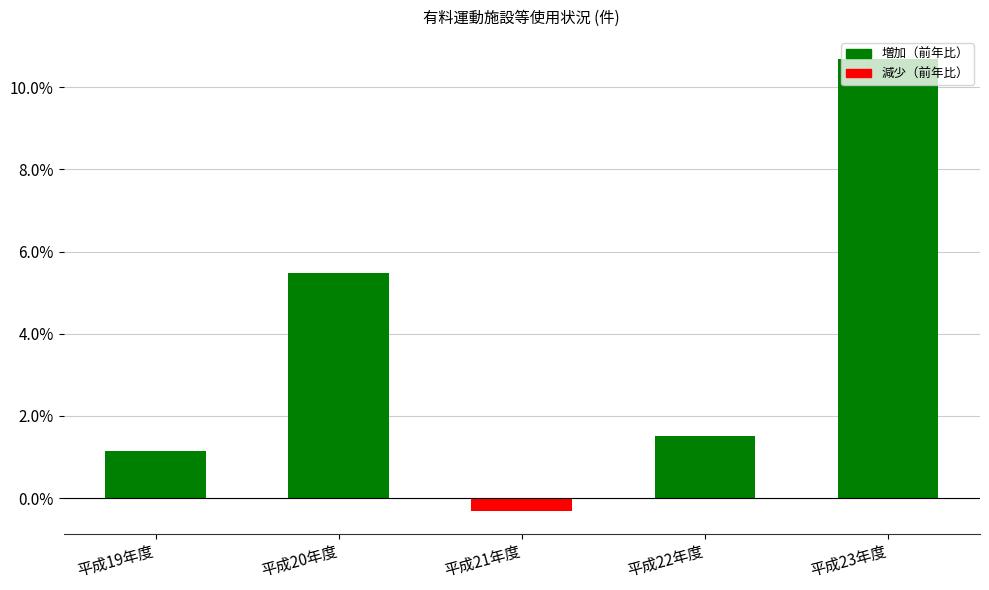

Approximately how many times larger is the value at 平成19年度 compared to 平成23年度?

0.1